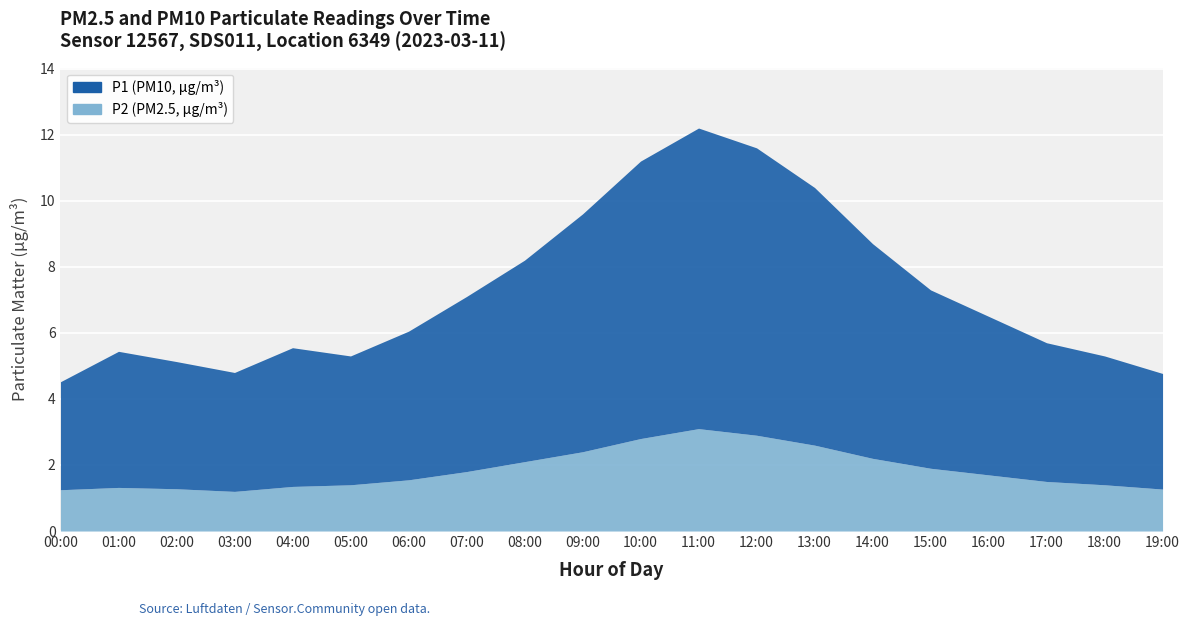

At how many categories does at least one series exceed 1?

20